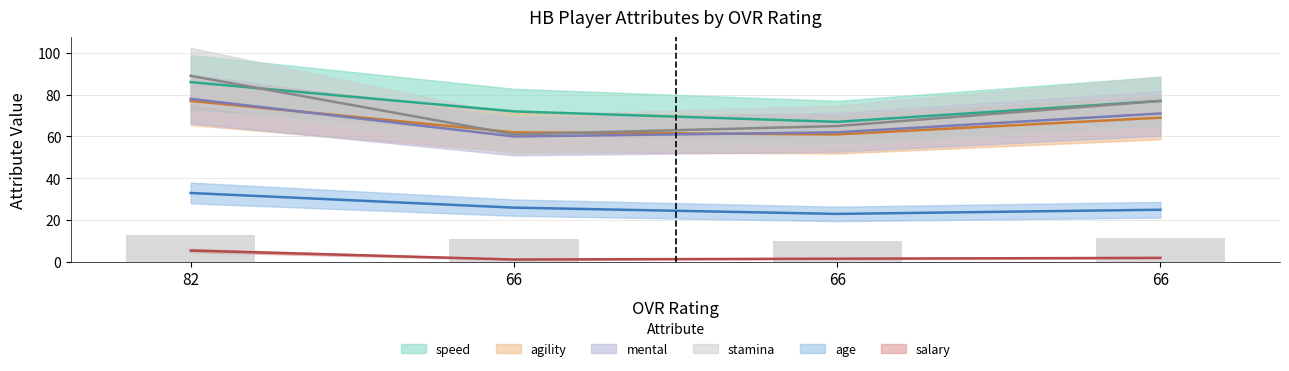

How many bars are there in each group?

6